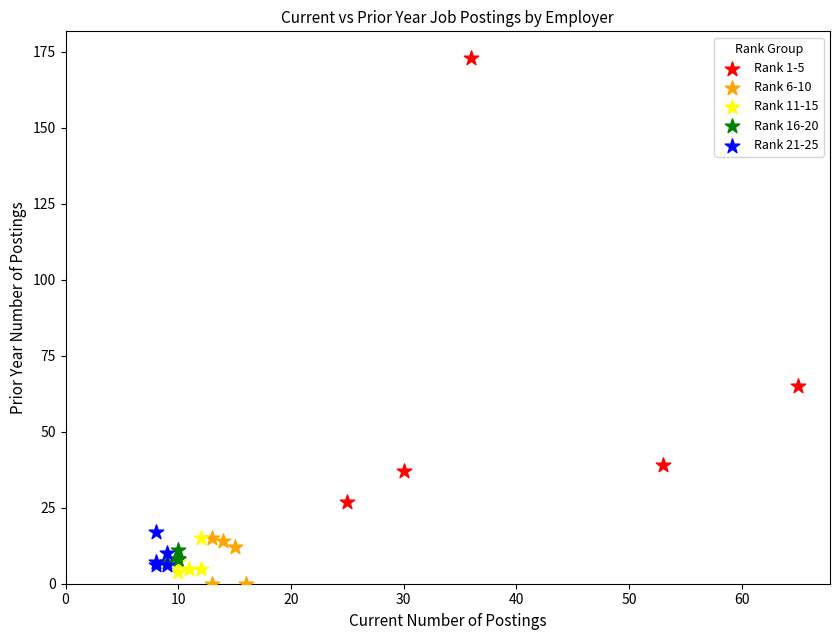

Which series has the largest Y range (max minus min)?

Rank 1-5